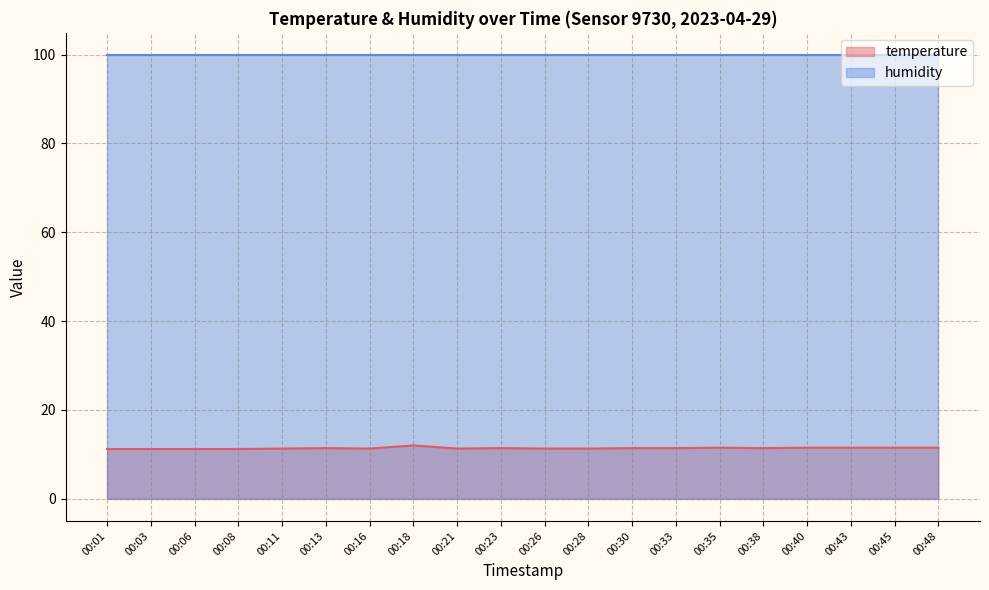

Count the values in the range 11 to 12.

20